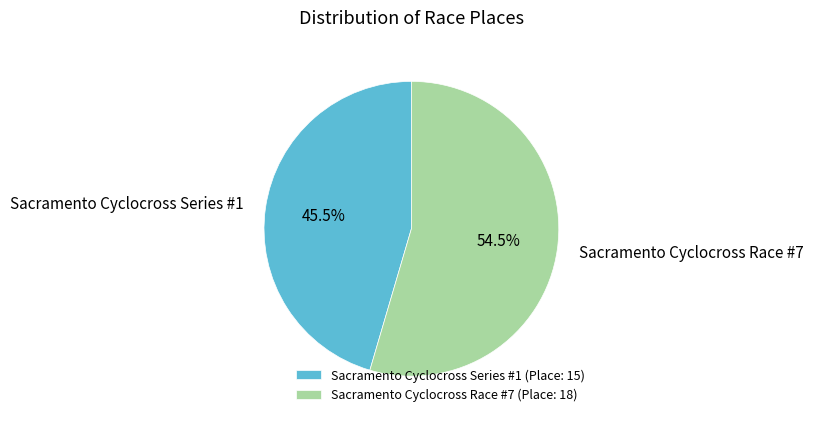

What percentage is NOT represented by Sacramento Cyclocross Series #1?

54.5%